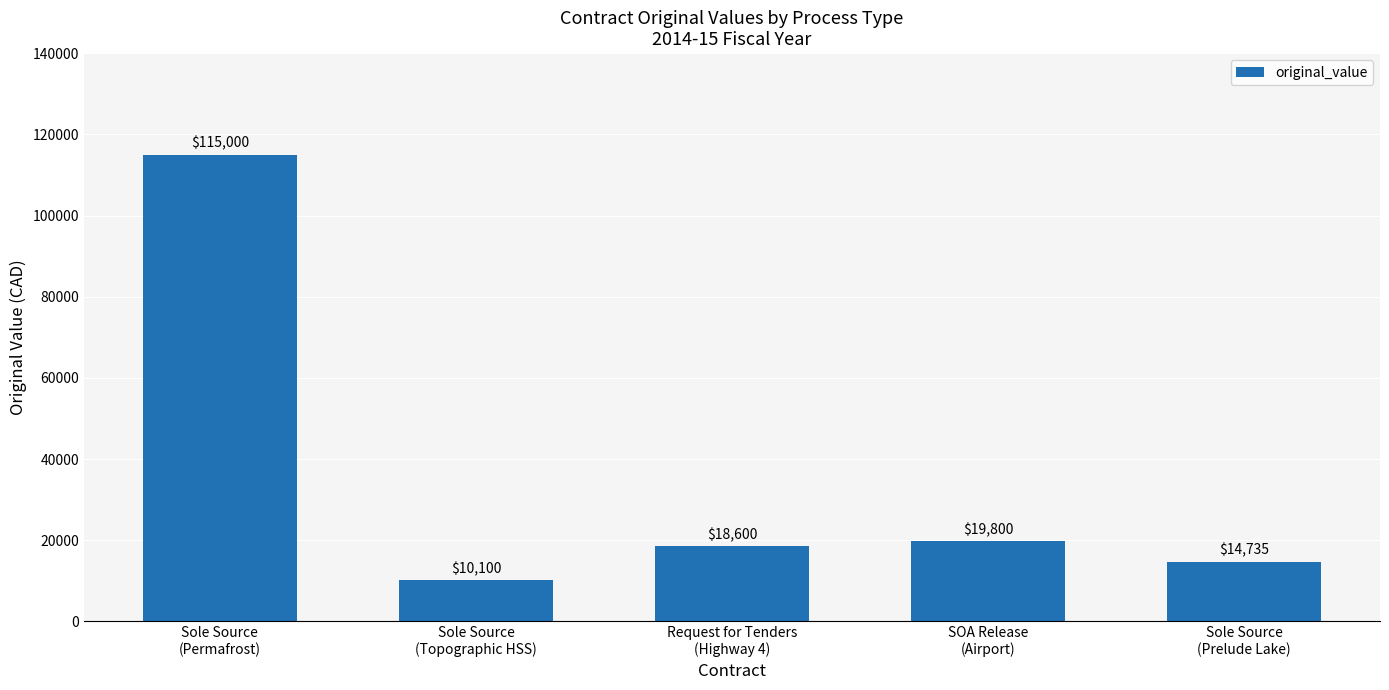

How many data points does each series have?

5